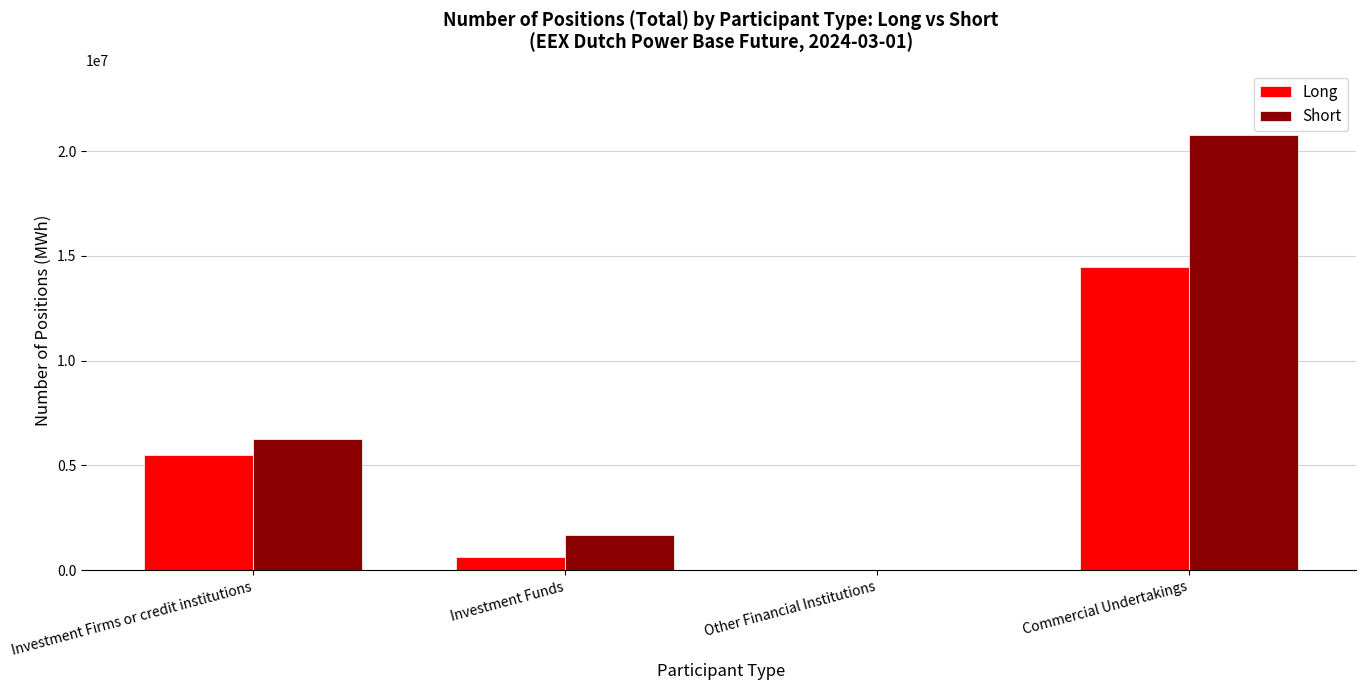

What is the sum of all Long values?

20607128